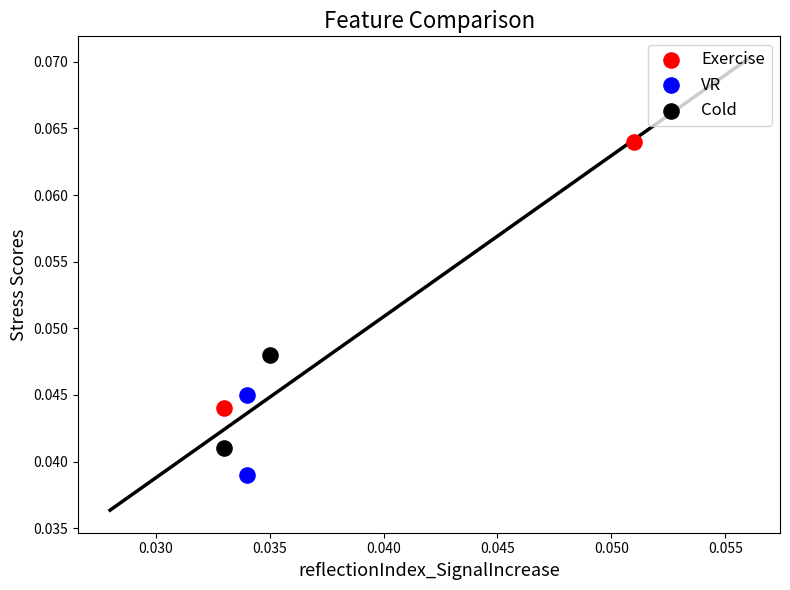

What are all the series names shown in the legend?

Exercise, VR, Cold